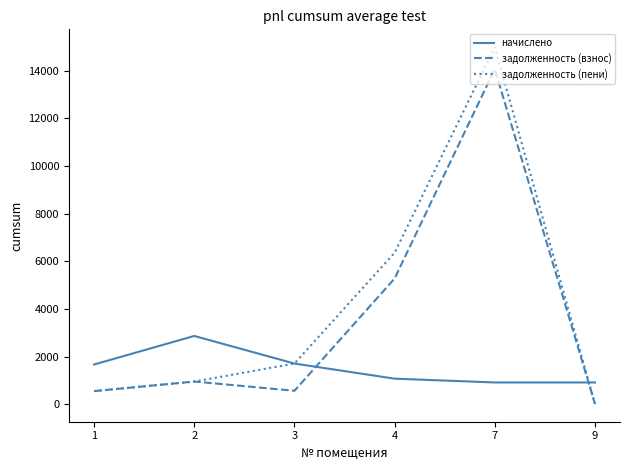

What is the total value across all series at 4?

12724.1